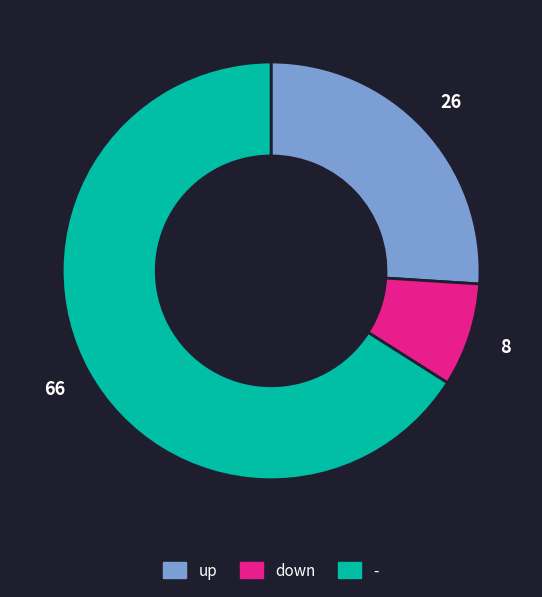

Which category has the smallest portion of the pie?

down